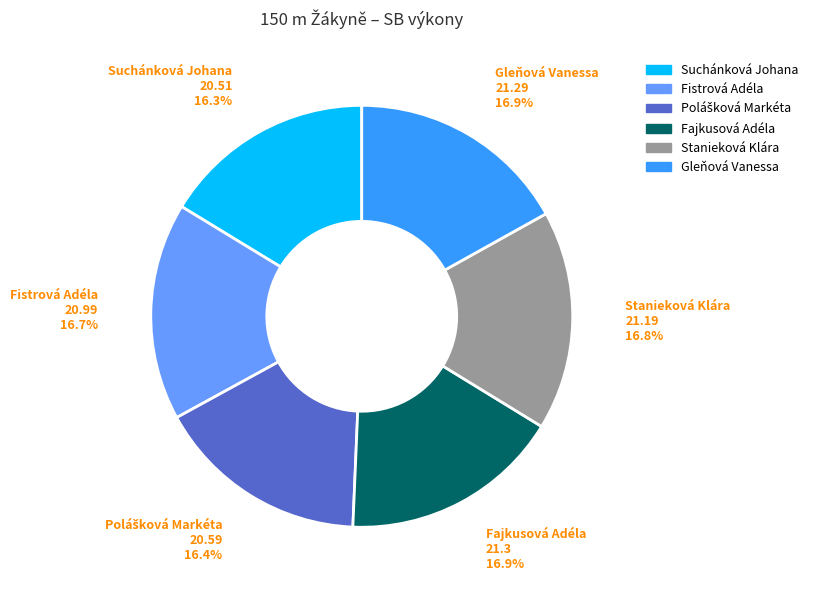

Is there any slice that represents more than half of the pie?

No